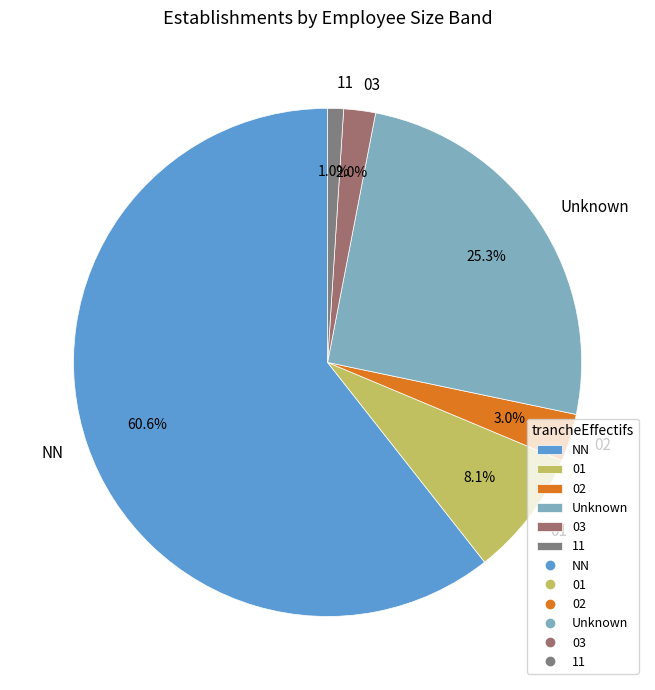

What is the largest slice in the pie chart?

NN